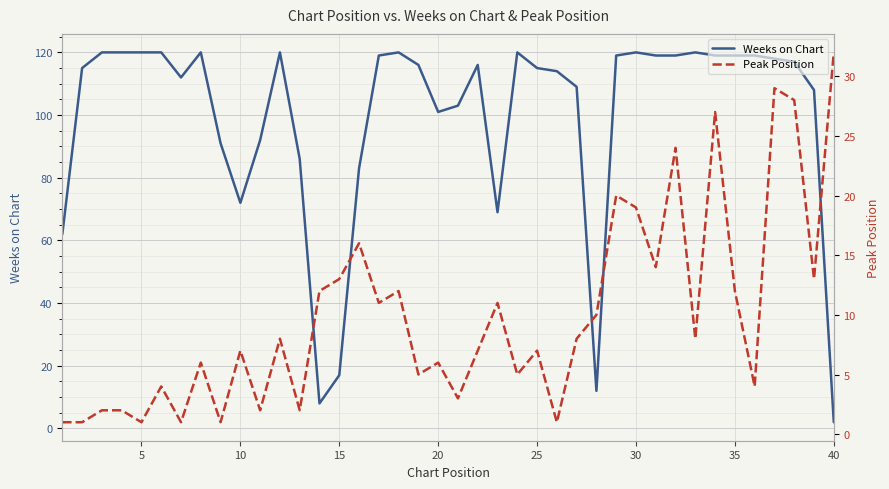

At which label does Weeks on Chart reach its minimum?

40